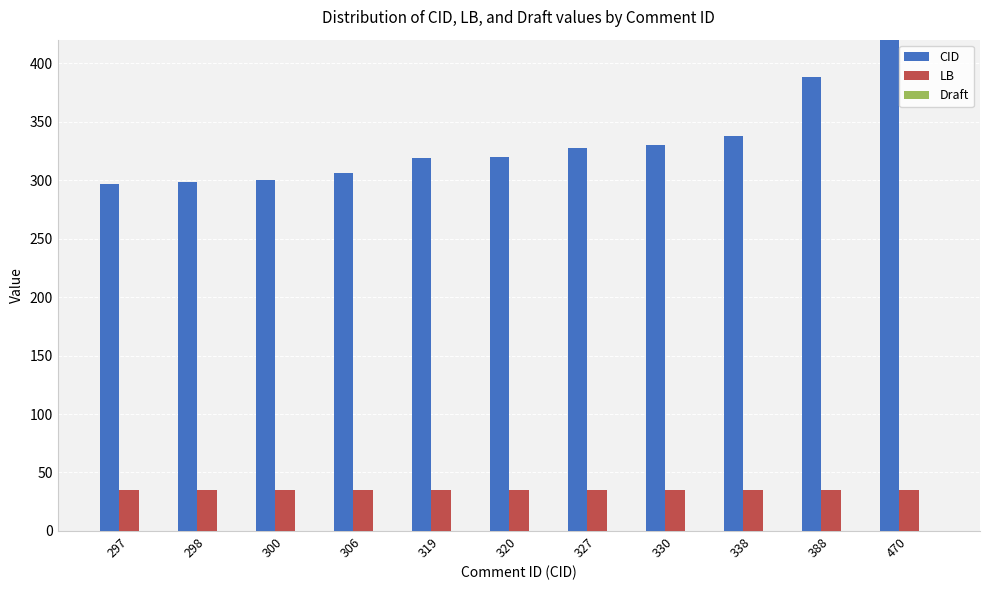

Between 298 and 319, which is larger?

319